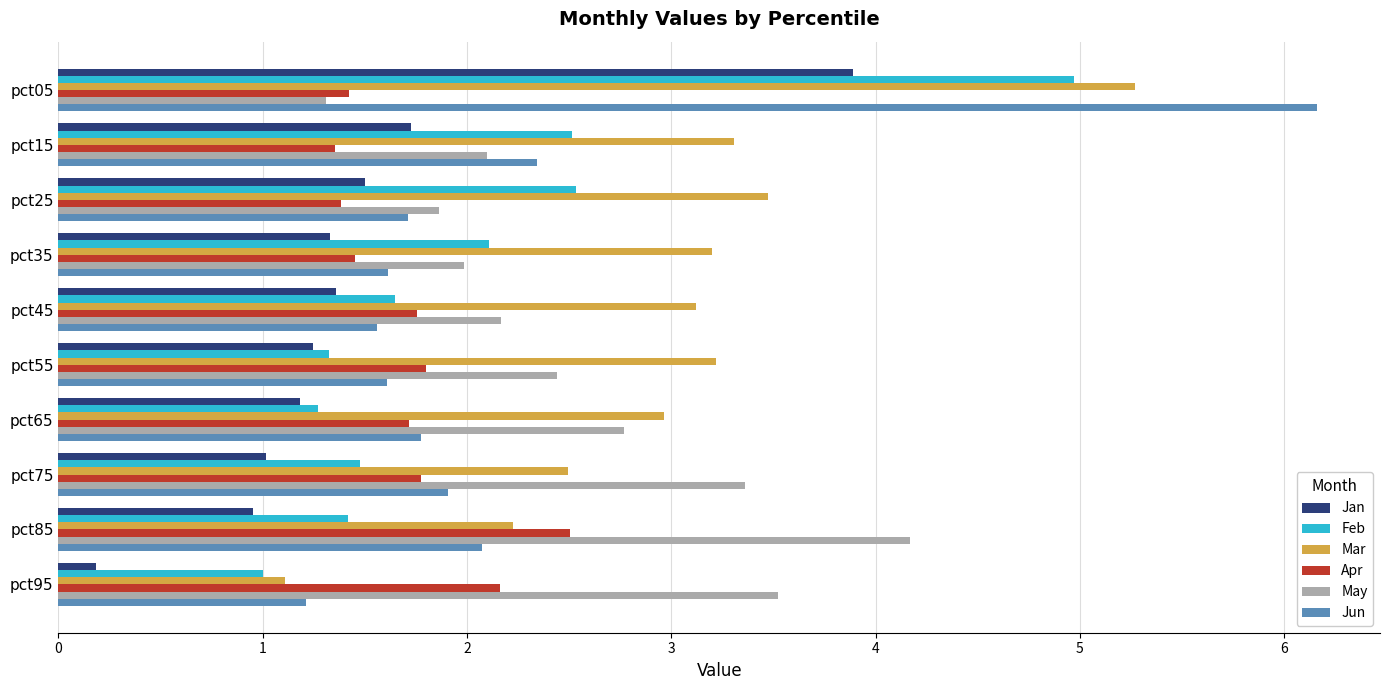

Which series has the widest spread of values?

Jun